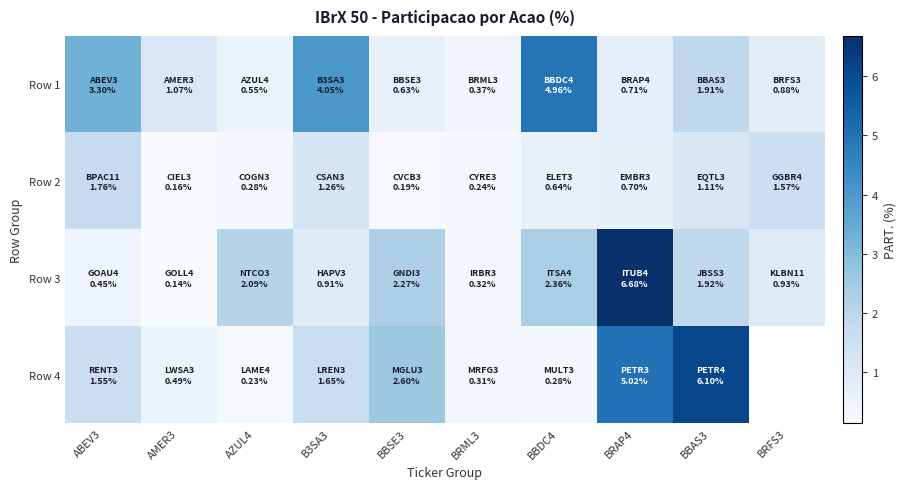

Is it true that Row 2 equals 1.6 at BRFS3?

True